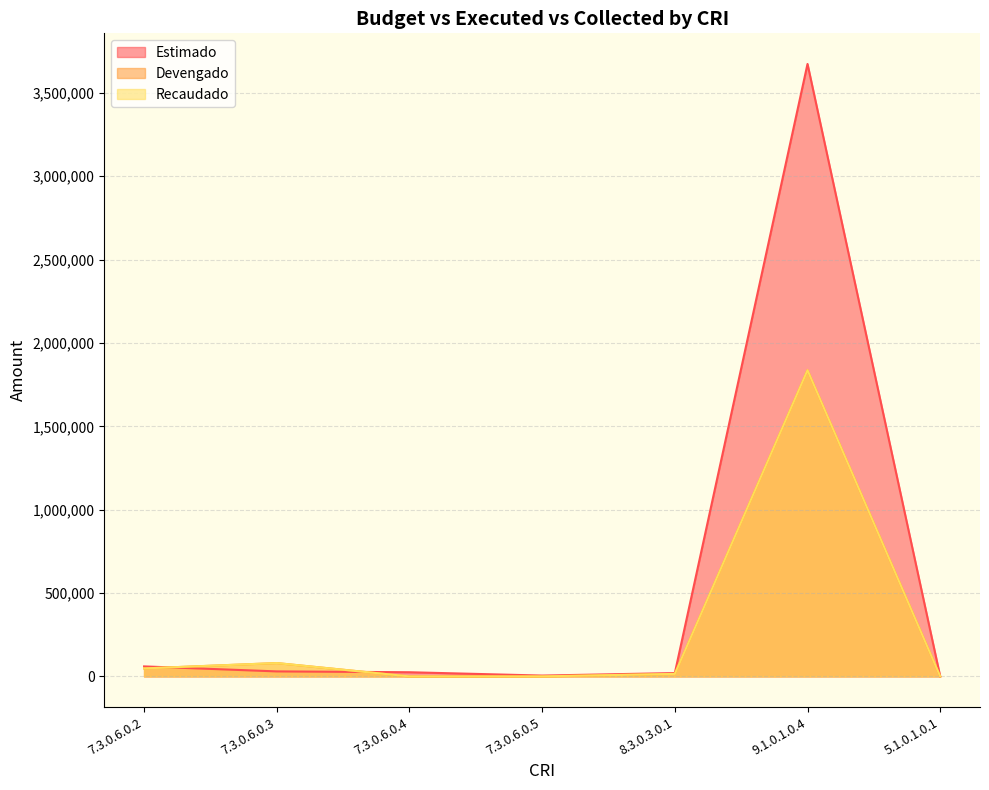

Which category has the lowest value in the Recaudado series?

7.3.0.6.0.4